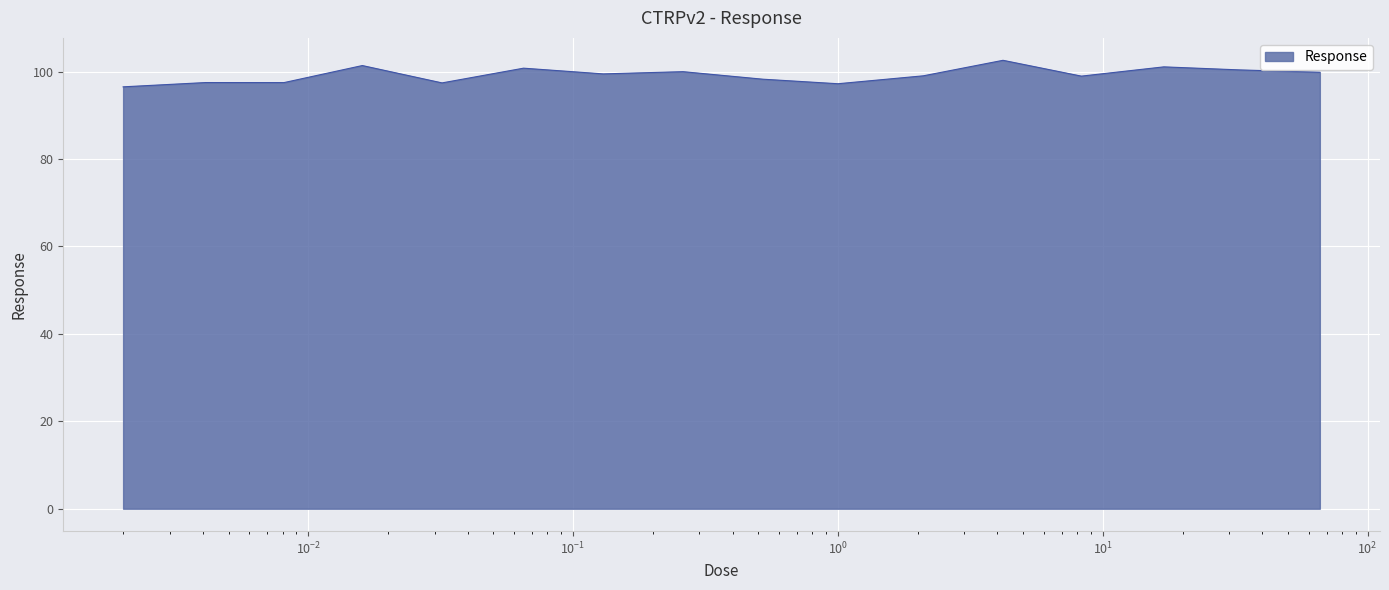

What is the difference between the maximum and minimum values?

6.1